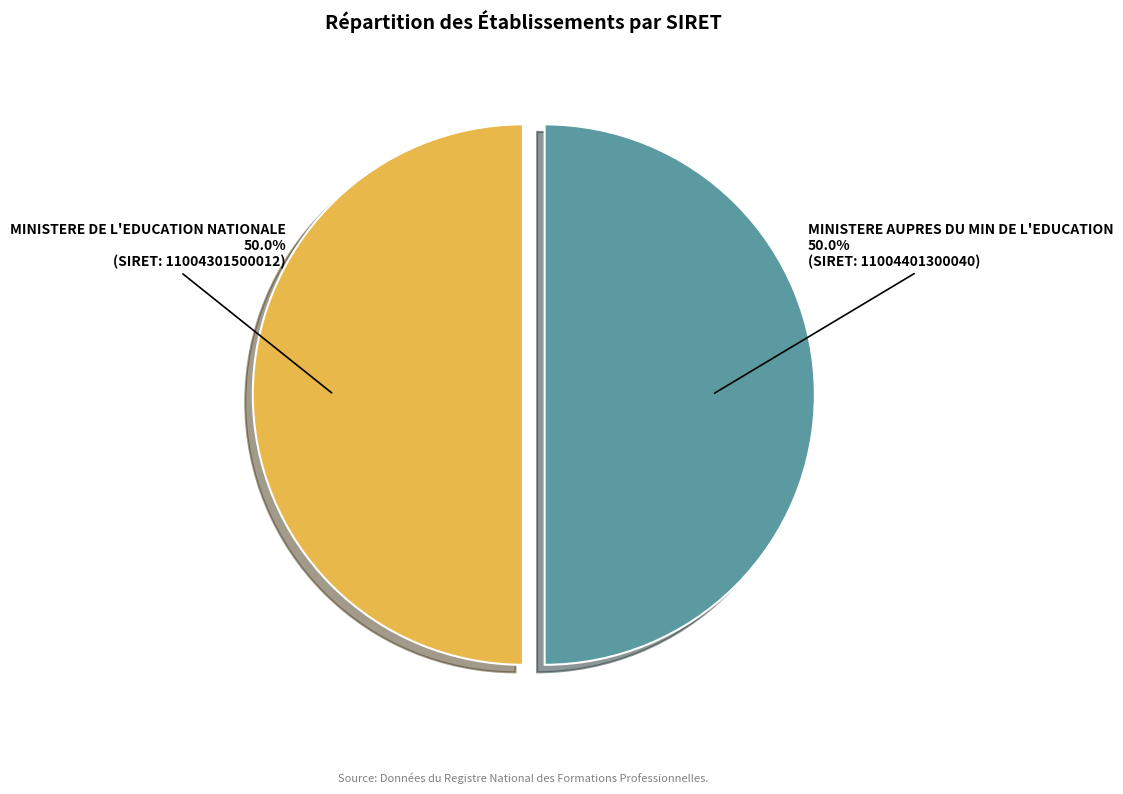

What is the ratio of the value at MINISTERE AUPRES DU MIN DE L'EDUCATION to the value at MINISTERE DE L'EDUCATION NATIONALE?

1.0